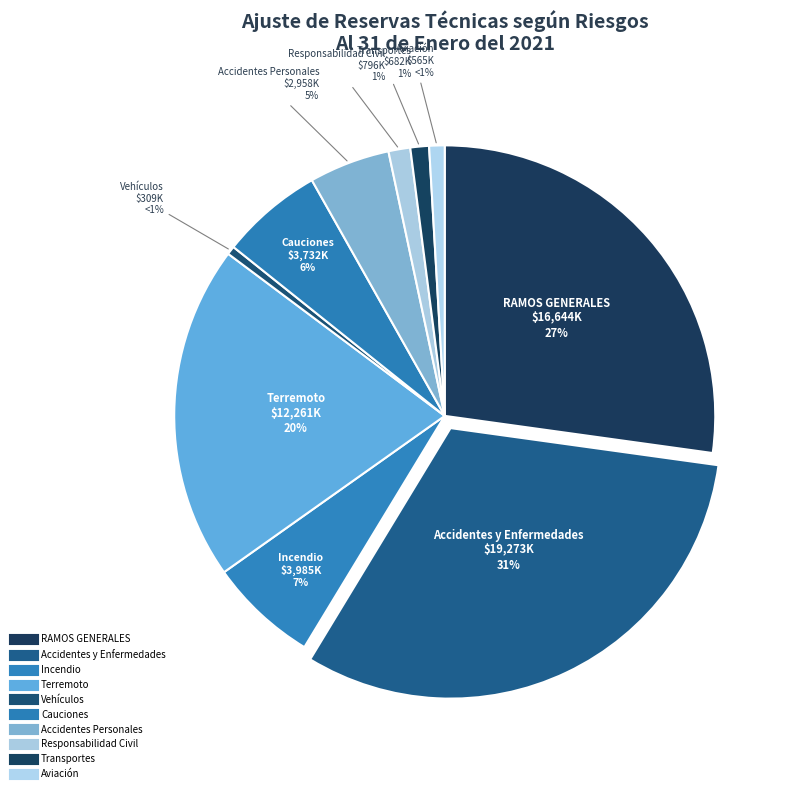

How many slices are in this pie chart?

10